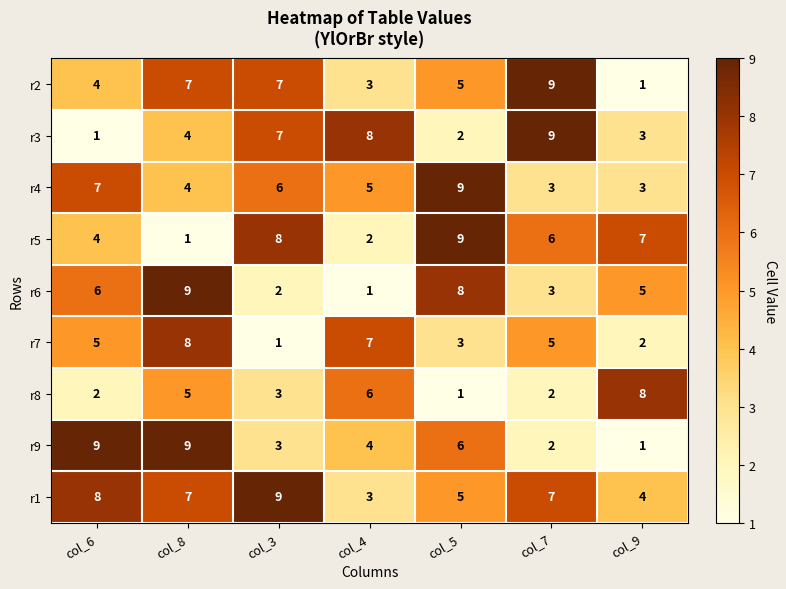

Which category has the highest value in the r1 series?

col_3